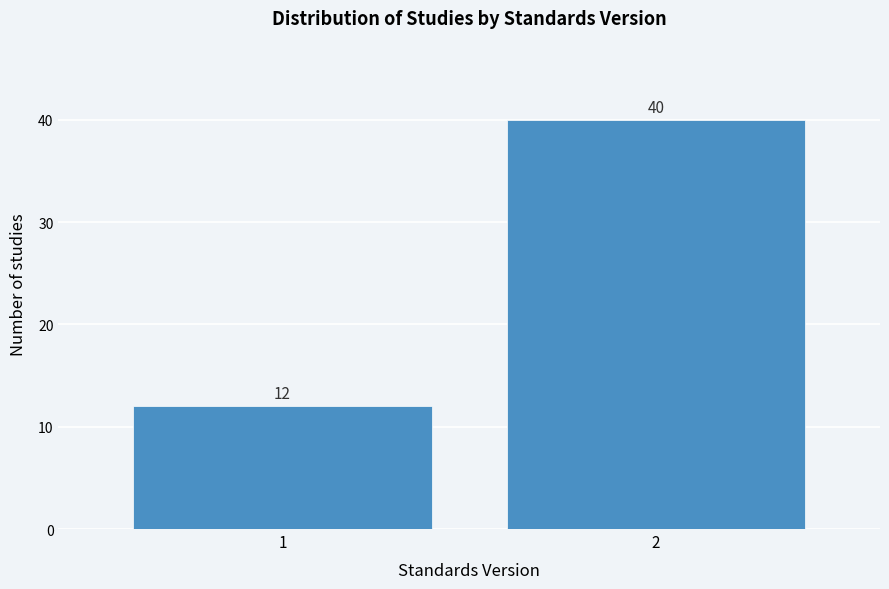

Reading right to left, transcribe all the data shown in this chart.

40	12